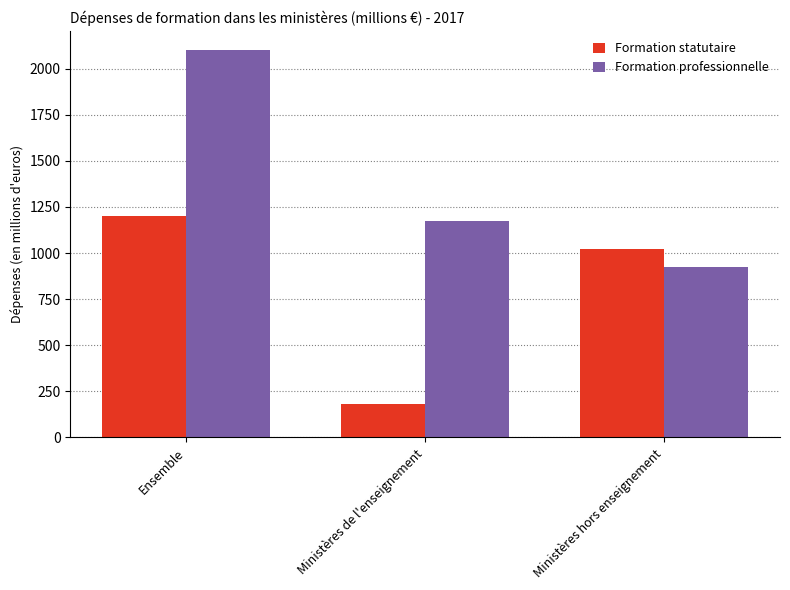

What is the smallest value displayed?

179.8